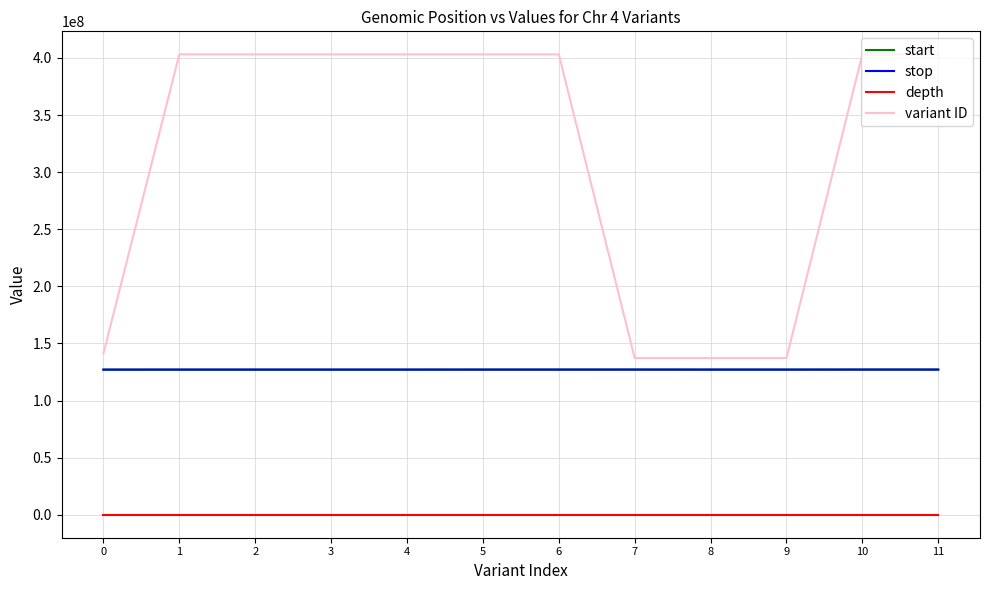

At how many categories does at least one series exceed 245053579?

8